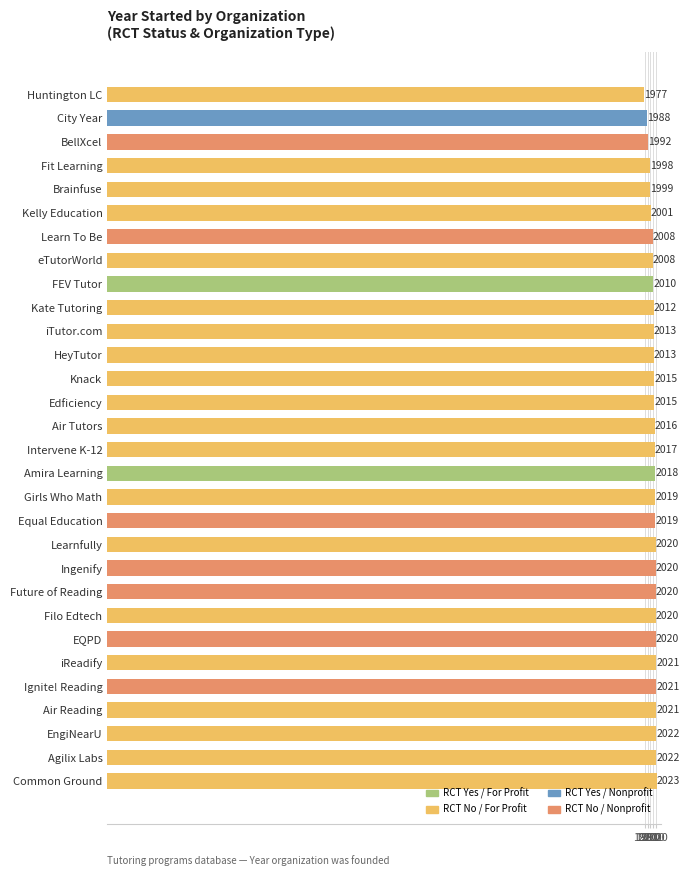

Approximately how many times larger is the value at Learnfully compared to iReadify?

1.0